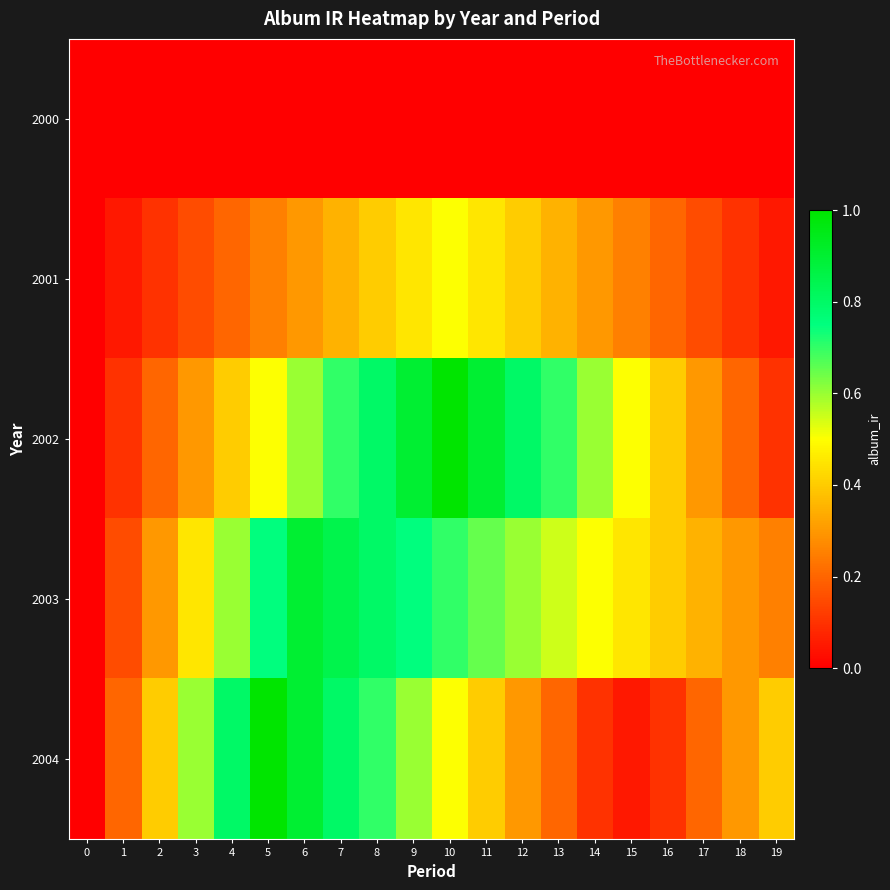

What is the total value across all series at 15?

1.2